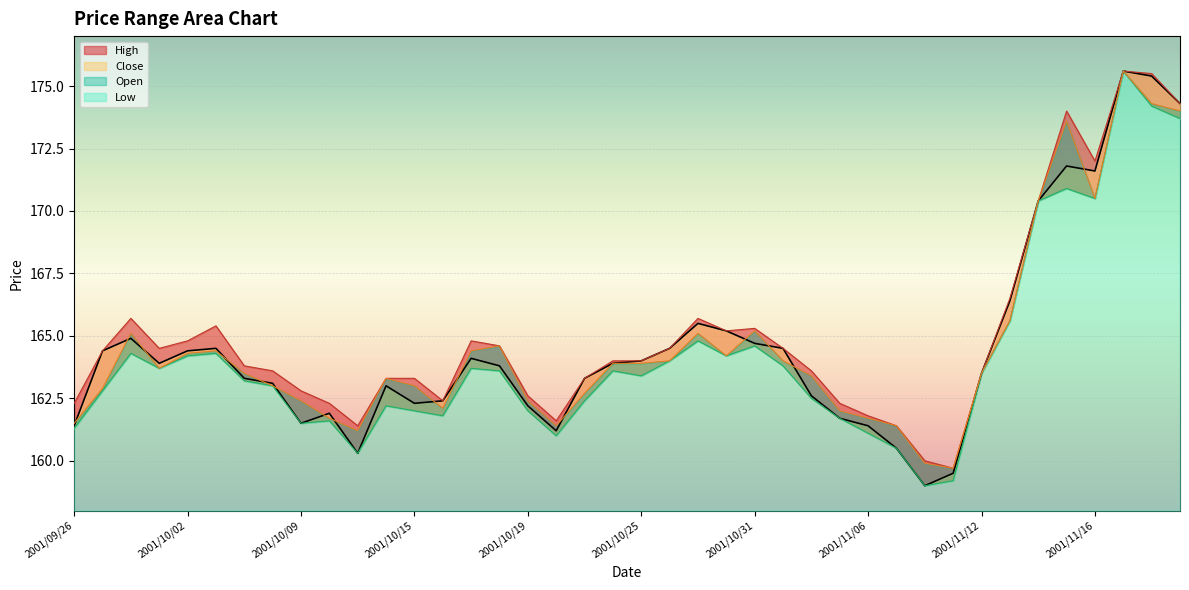

How many lines are shown in the chart?

4